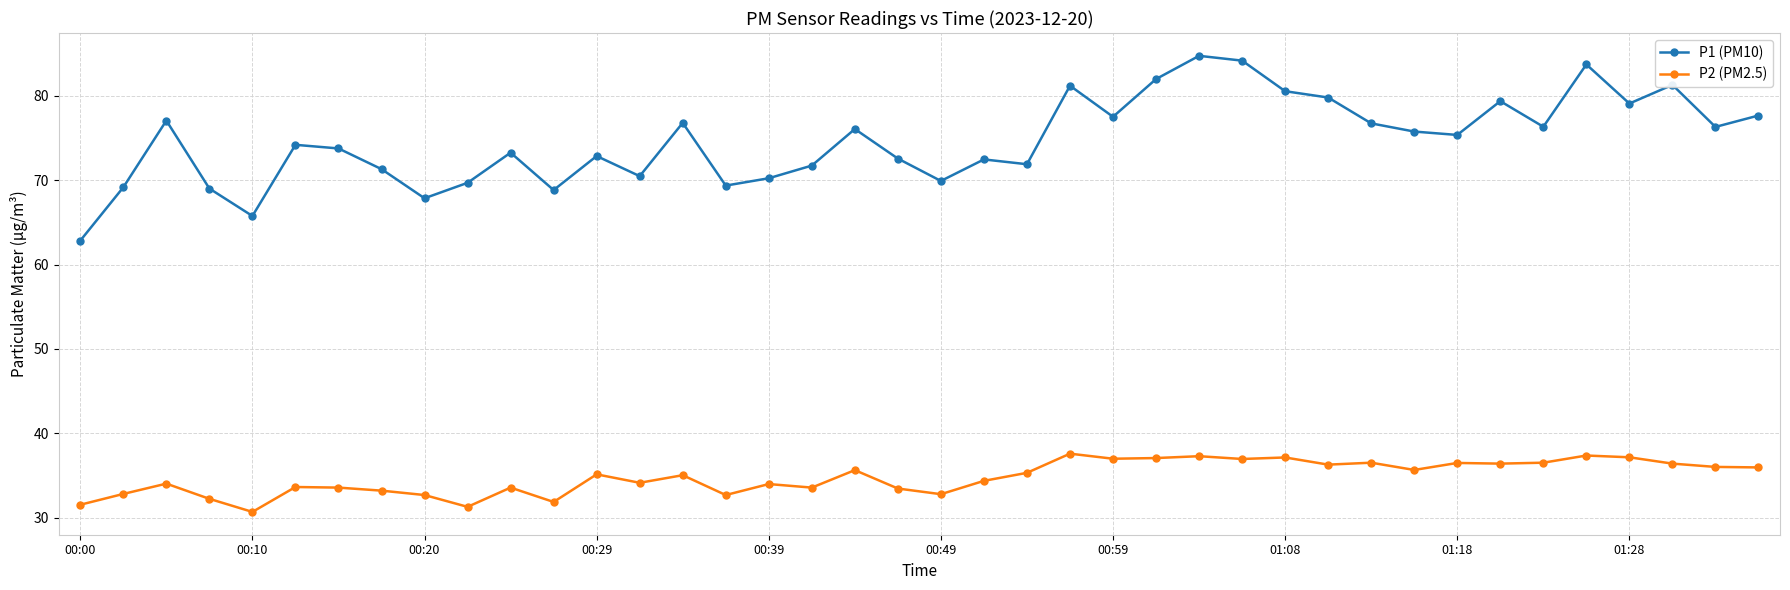

Which series has the largest total across all categories?

P1 (PM10)